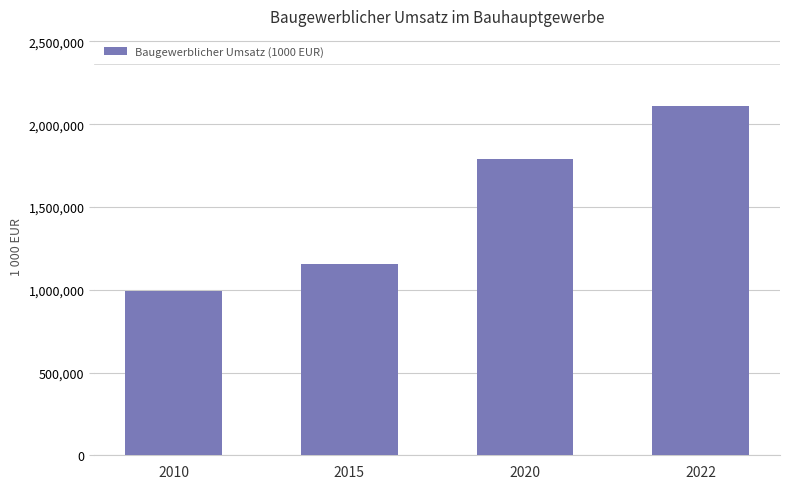

Is it true that the value at 2015 is 1958392?

False